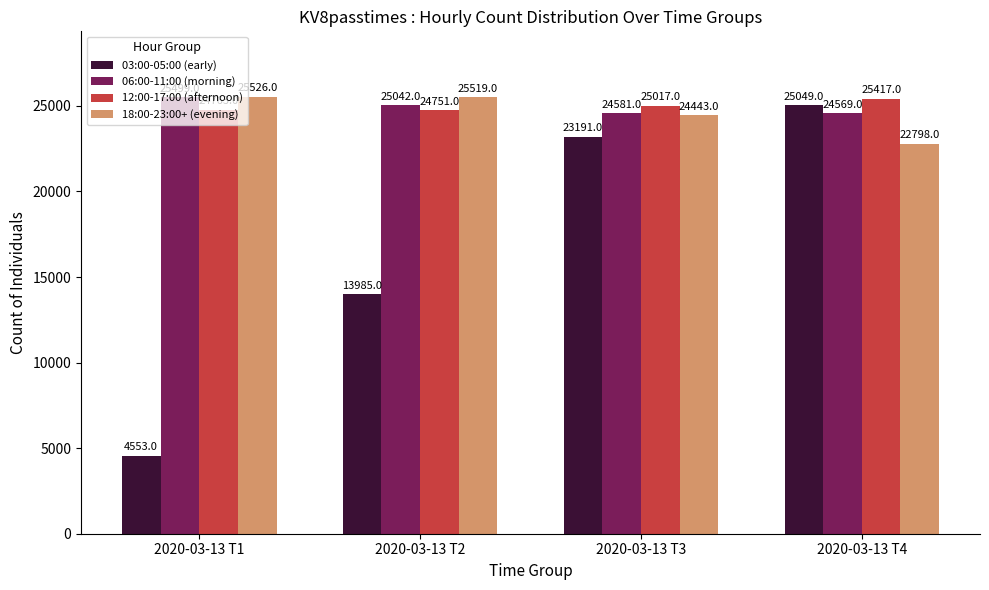

At which category does the chart reach its peak across all series?

2020-03-13 T1